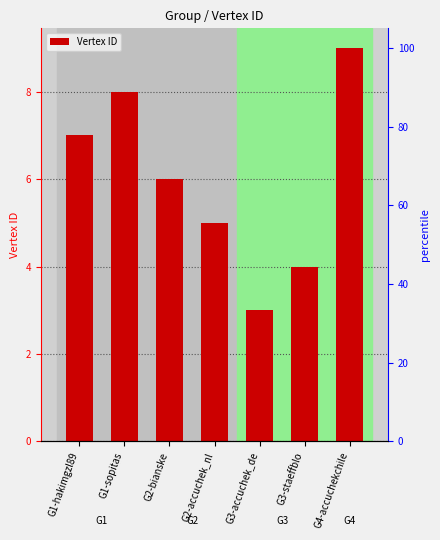

Which category has the lowest value across all series?

G3-accuchek_de